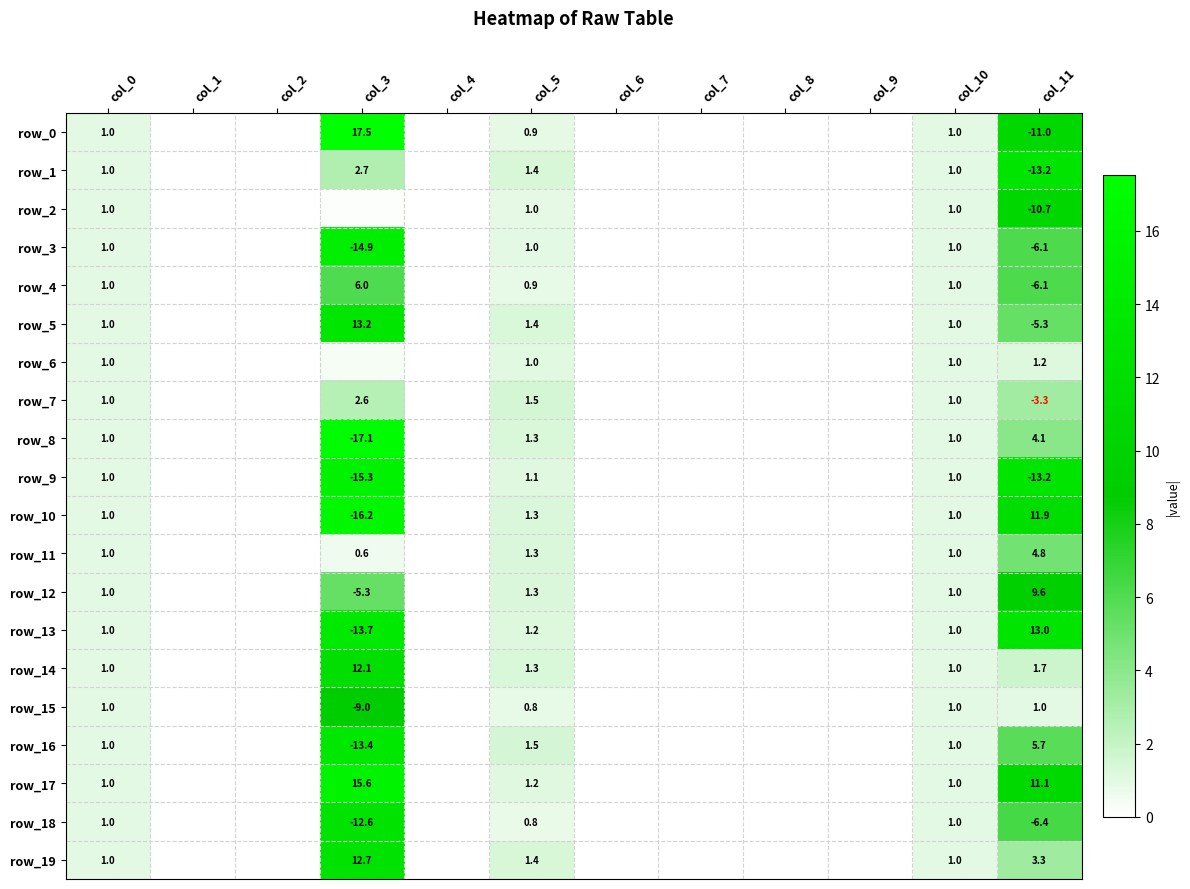

Is it true that row_12 equals 6.2 at col_9?

False